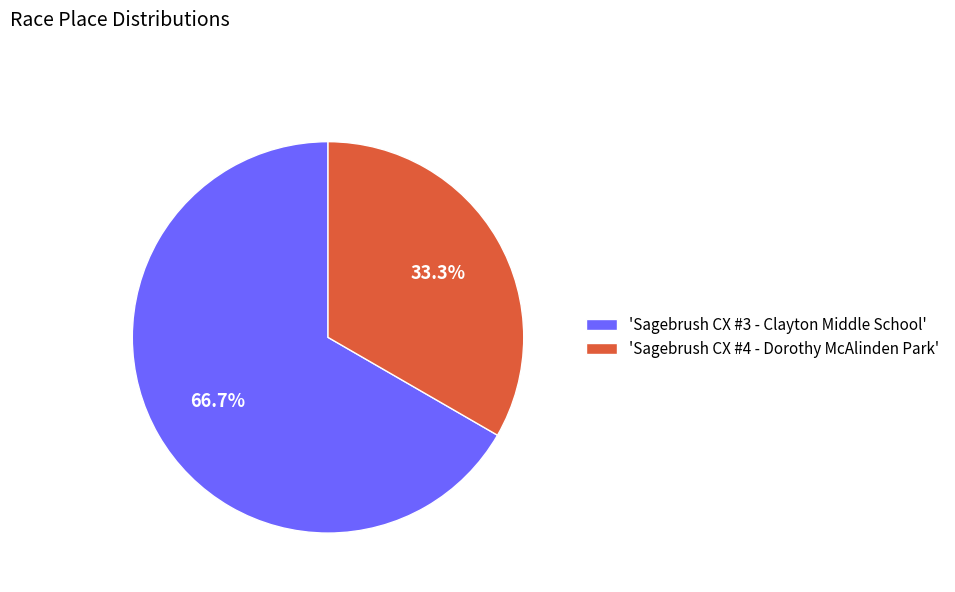

Rank the categories by value from lowest to highest.

'Sagebrush CX #4 - Dorothy McAlinden Park', 'Sagebrush CX #3 - Clayton Middle School'